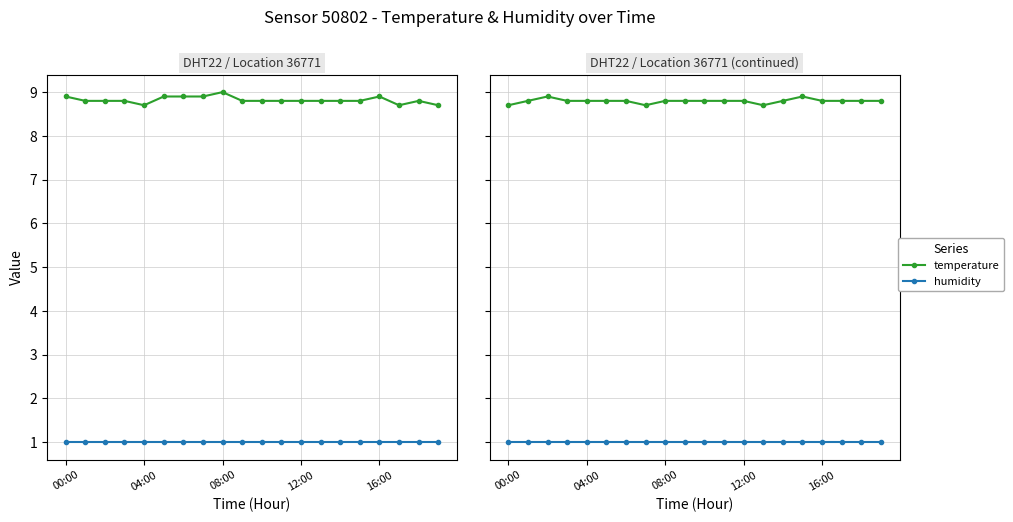

What is the spread (max minus min) of values at 9?

7.8